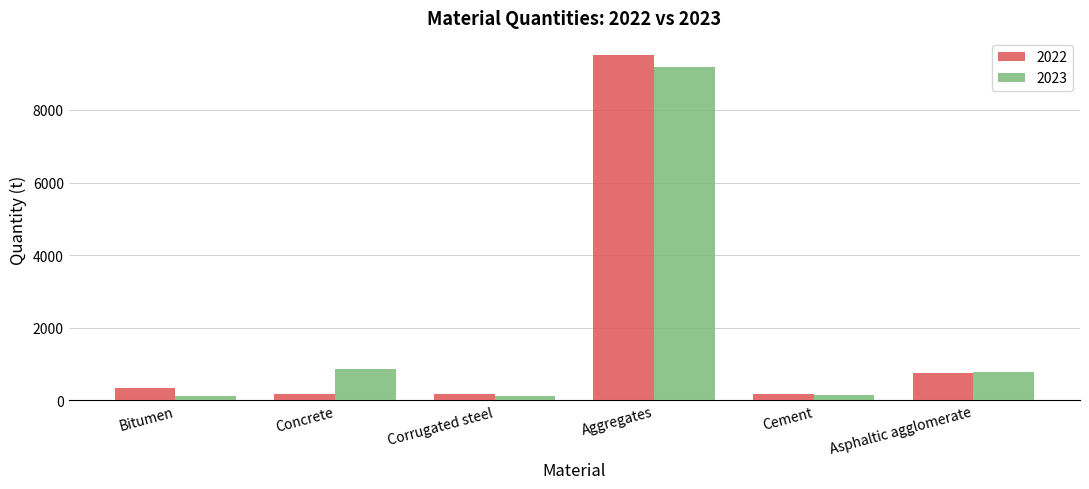

True or false: 2023 has a value of 782 at Asphaltic agglomerate.

True